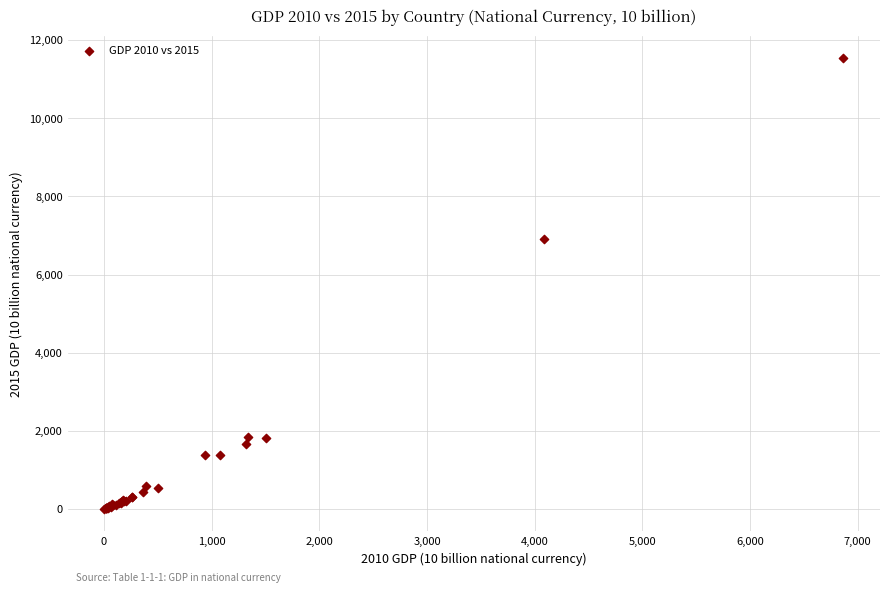

What Y value in the scatter plot is closest to 5765?

6920.9